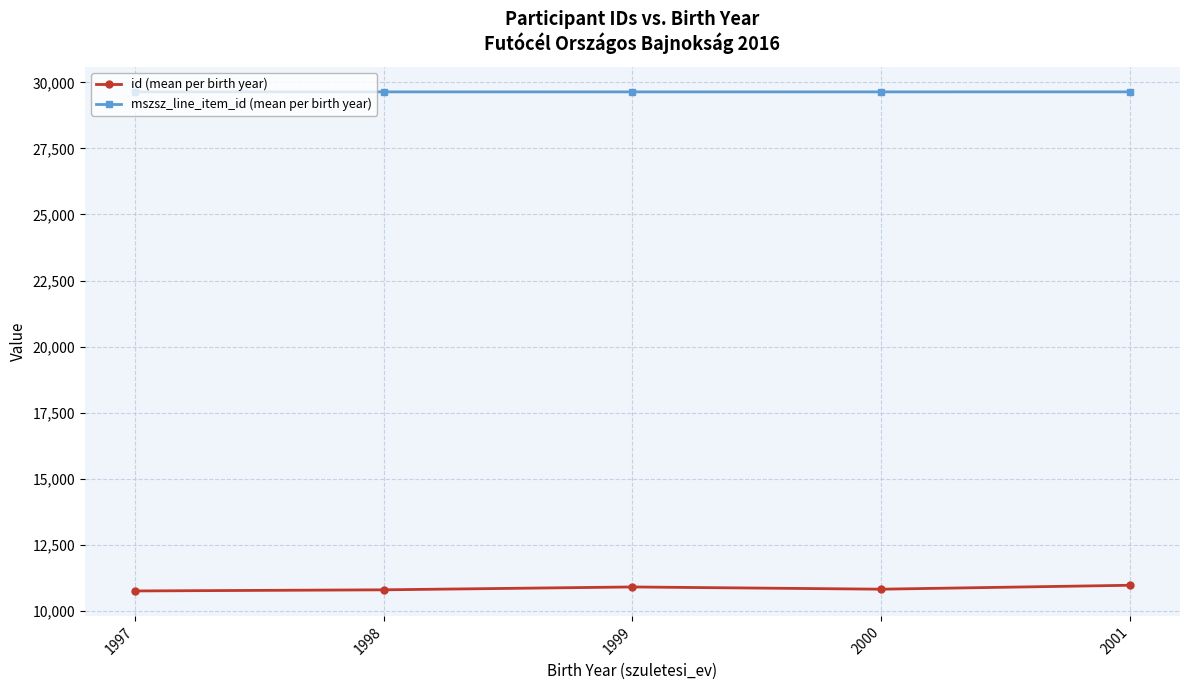

What is the sum of all id (mean per birth year) values?

54237.7